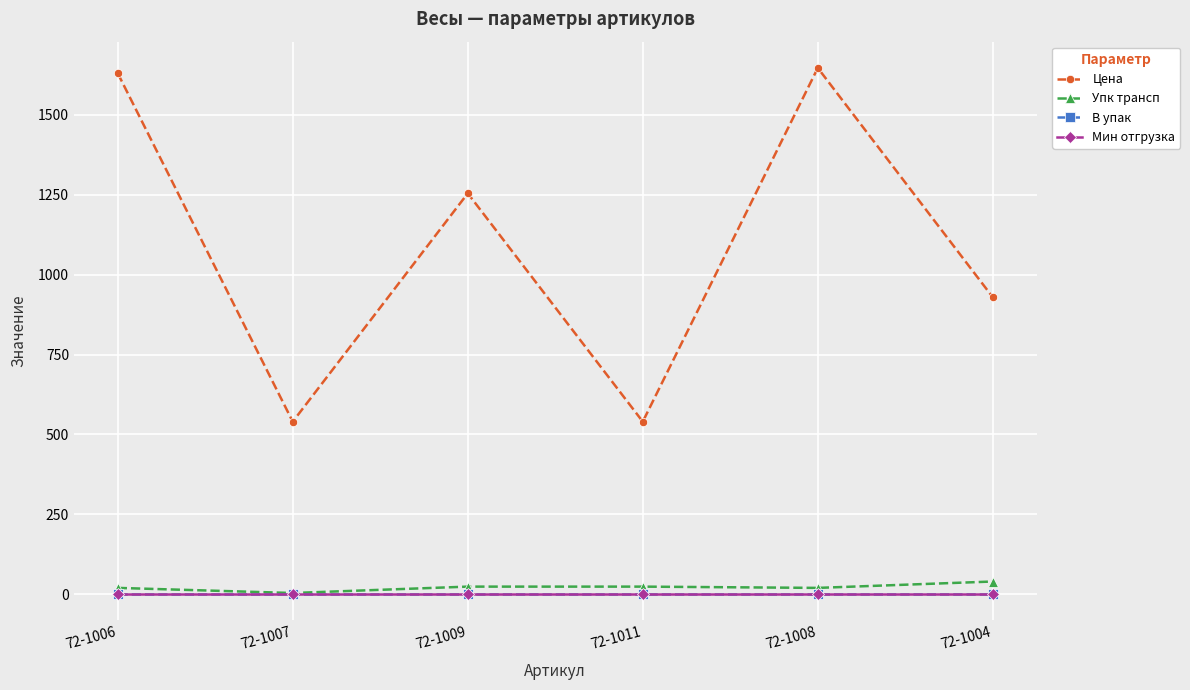

Read the В упак value at 72-1004.

1.0